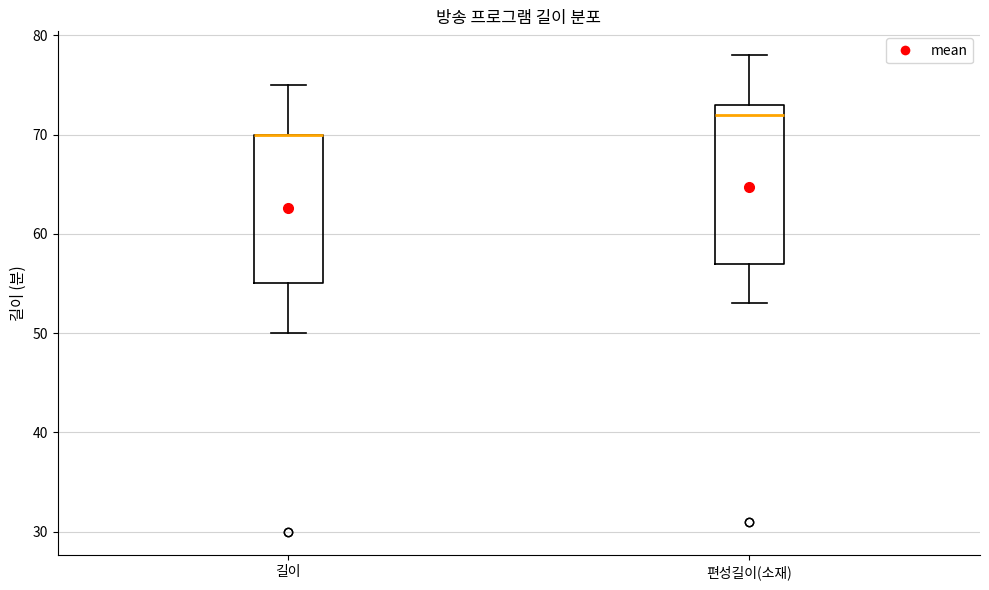

Comparing the boxes themselves (not the whiskers), which one is the tallest?

편성길이(소재)